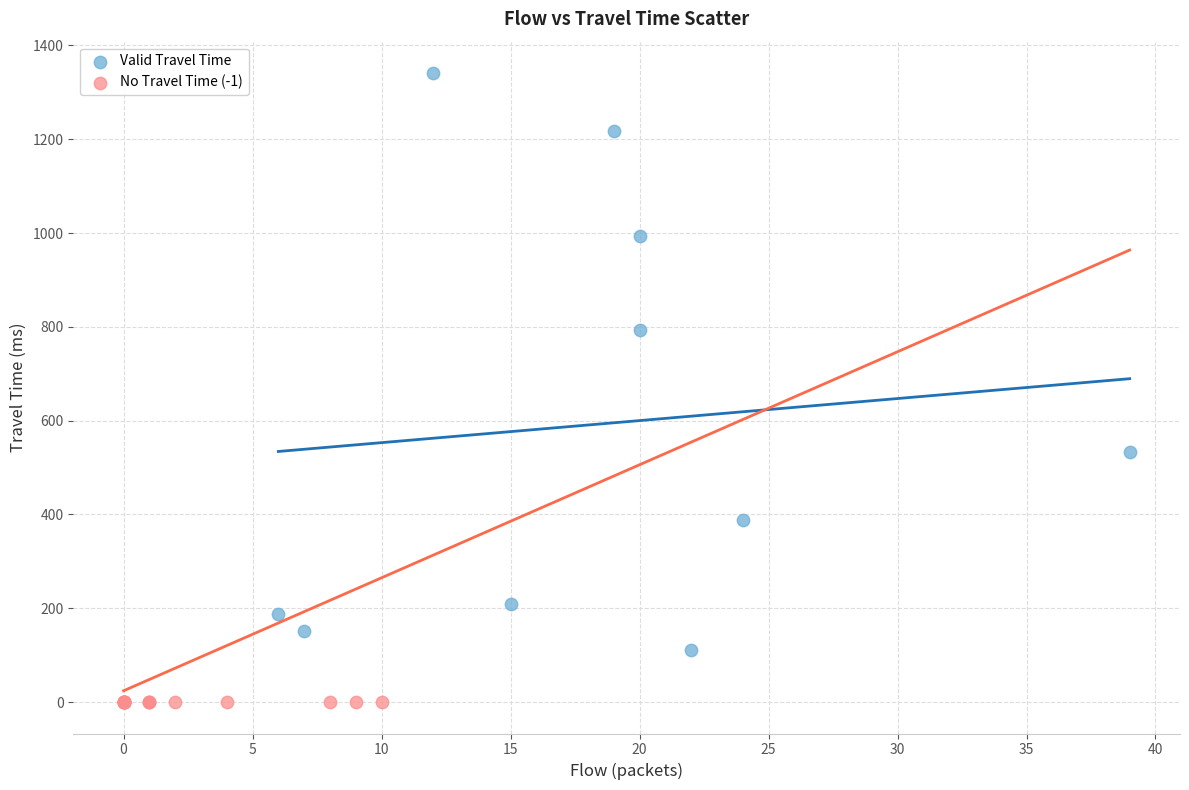

Which series reaches the minimum Y coordinate?

No Travel Time (-1)